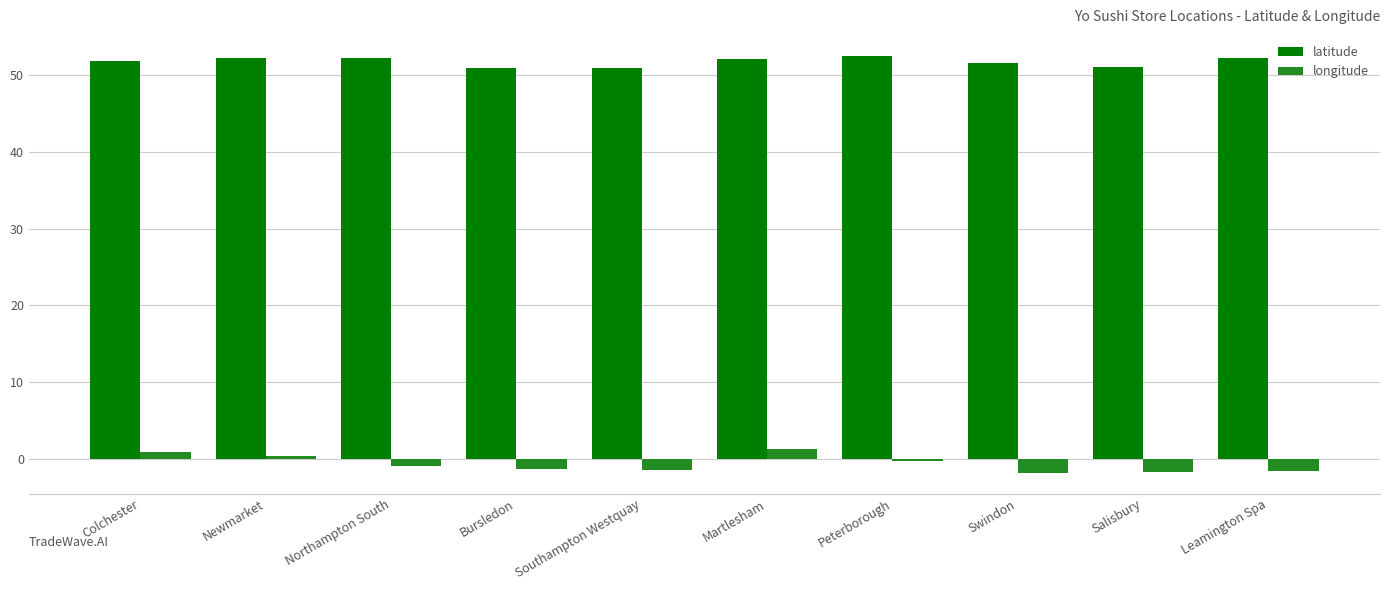

The value of latitude at Newmarket is 52.3. True or false?

True